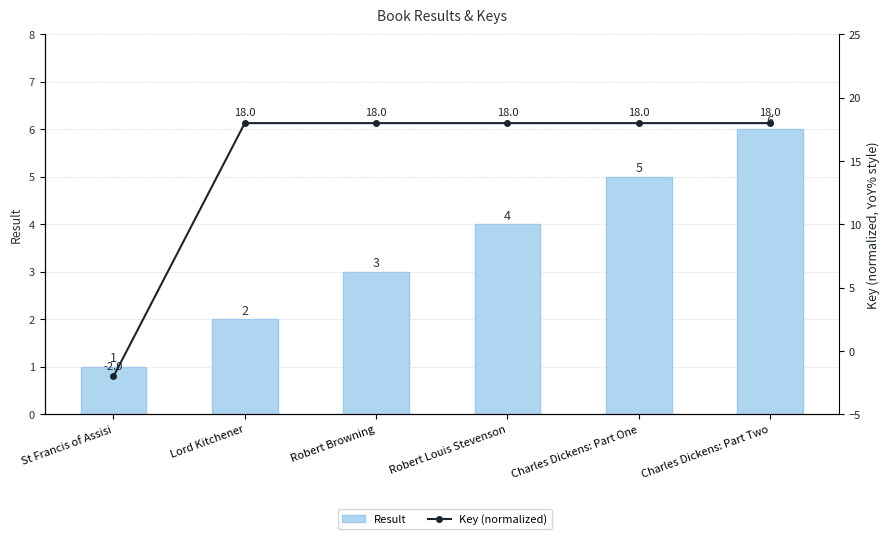

Which series changed the most between St Francis of Assisi and Charles Dickens: Part One?

Key (normalized)